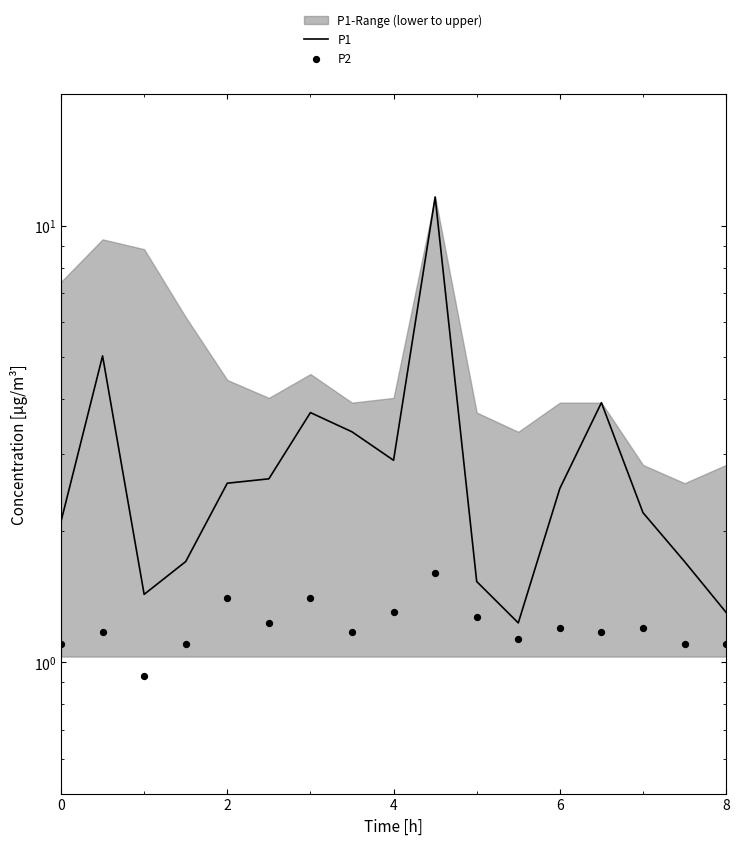

At how many categories does at least one series exceed 10?

1